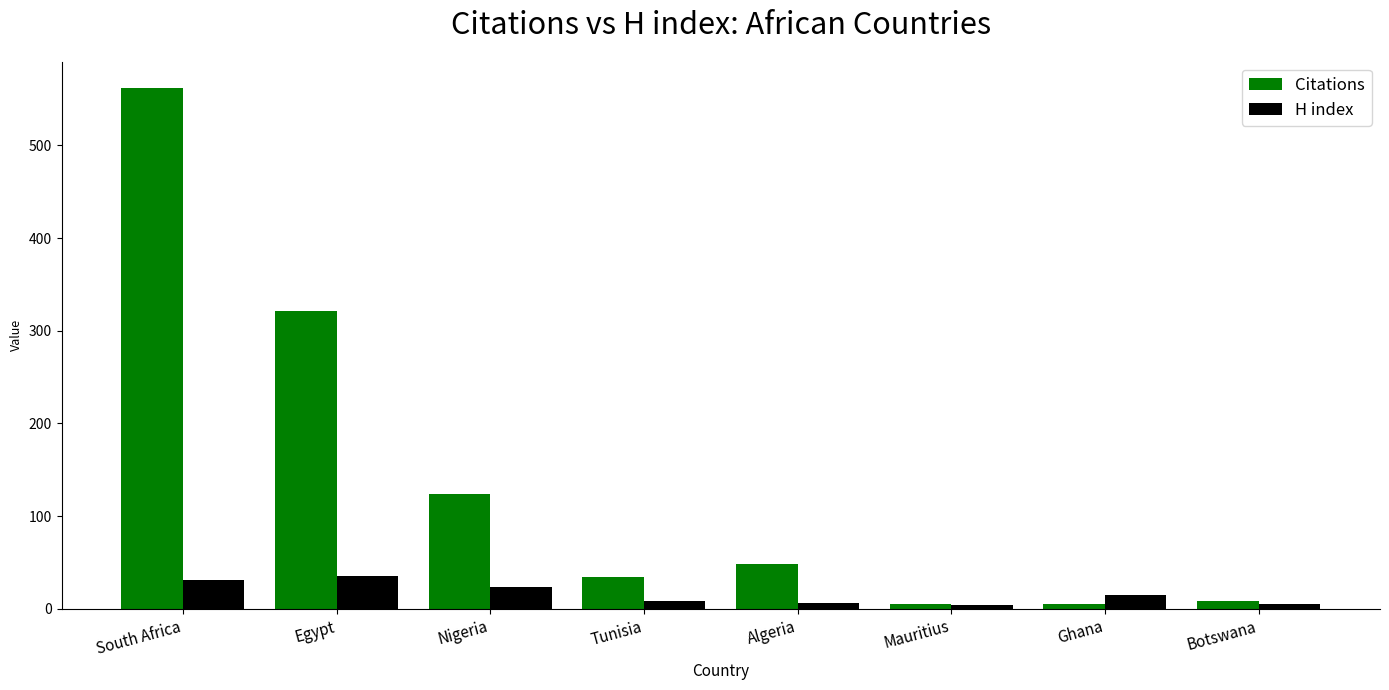

Which series has the widest spread of values?

Citations